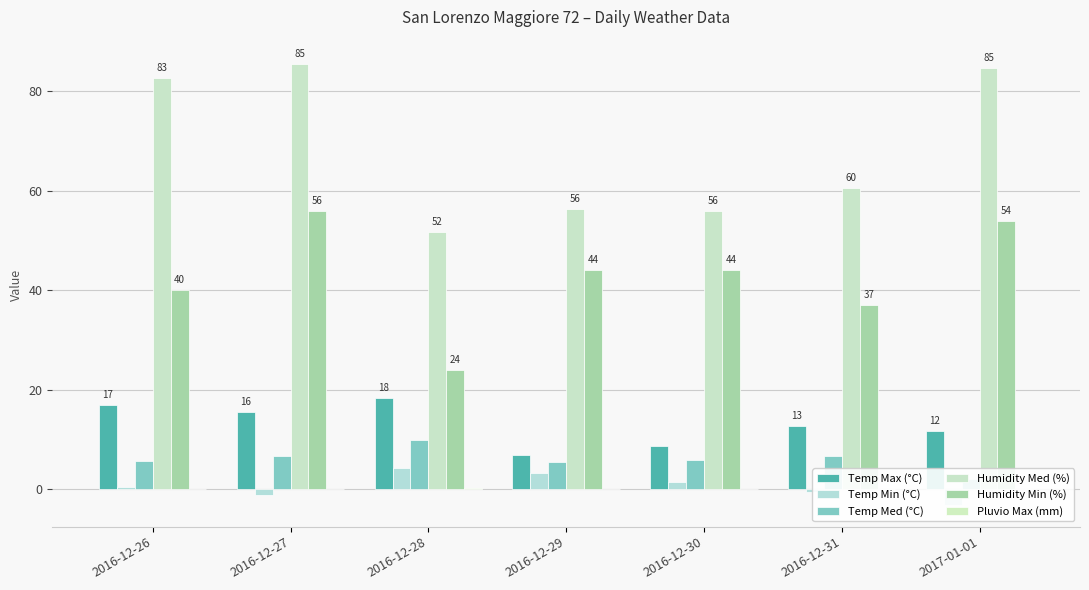

What is the sum of all Humidity Med (%) values?

477.3